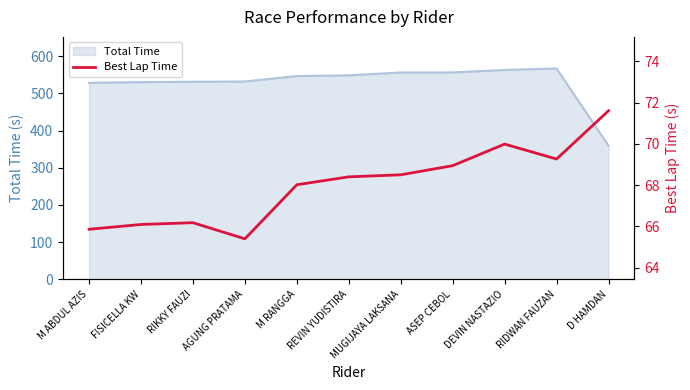

Where is the first local minimum?

AGUNG PRATAMA